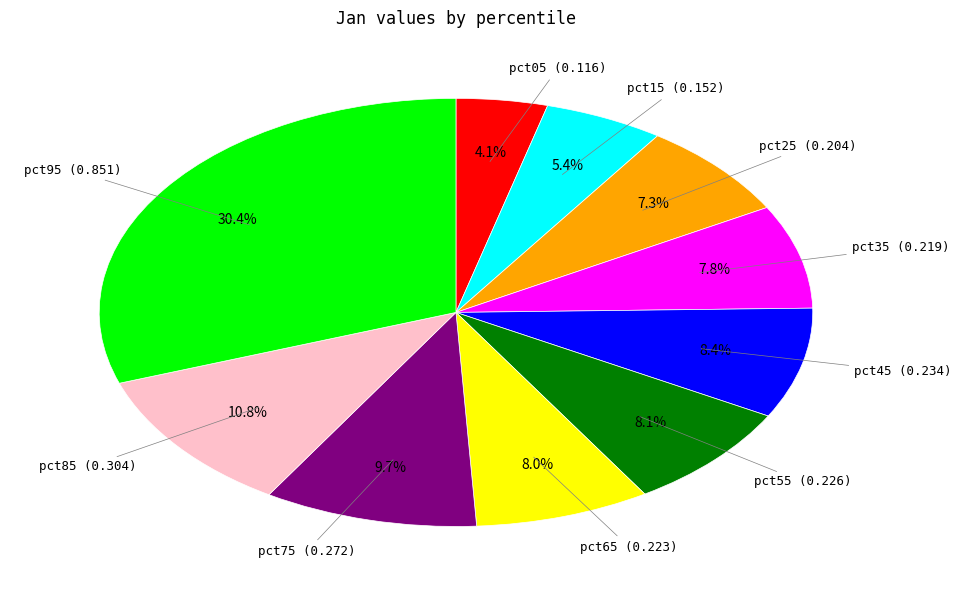

Is there a majority slice in this chart?

No